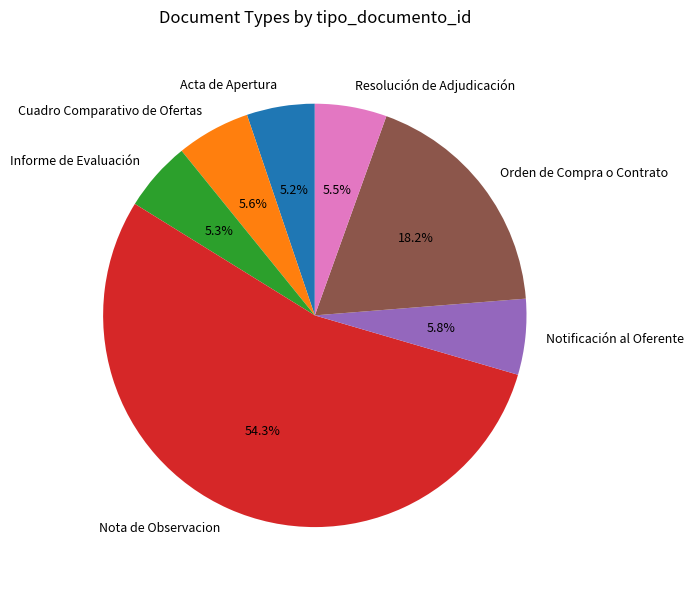

To the nearest percent, what portion does Notificación al Oferente represent?

6%